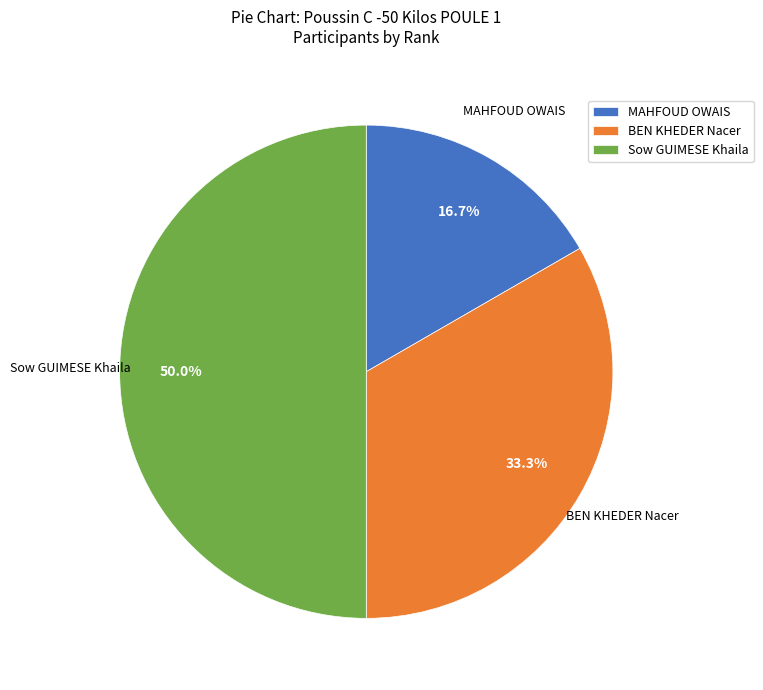

To the nearest percent, what percentage of the pie is Sow GUIMESE Khaila?

50%